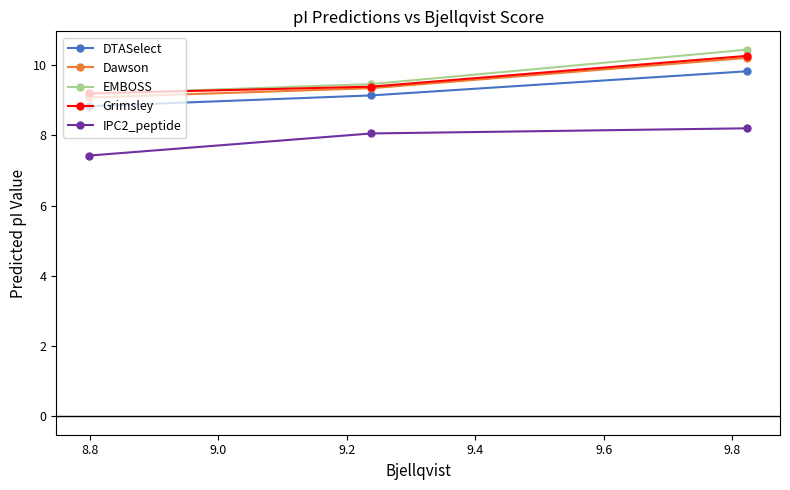

What is the value of the IPC2_peptide point at the 2nd from the left?

8.1